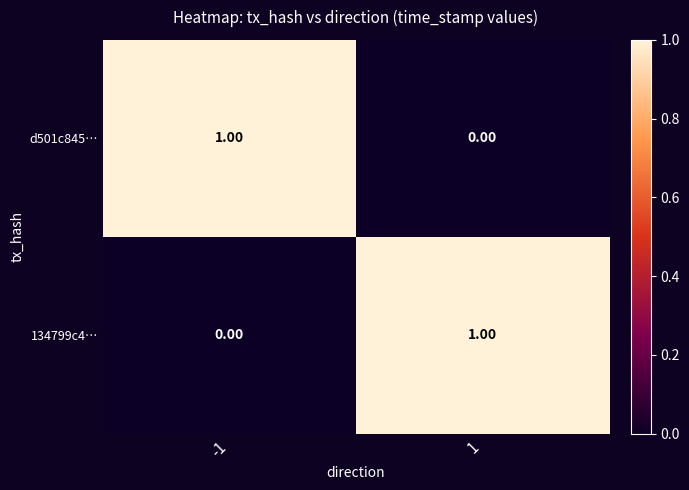

Is the value of d501c845… at -1 greater than the value of 134799c4… at -1?

Yes